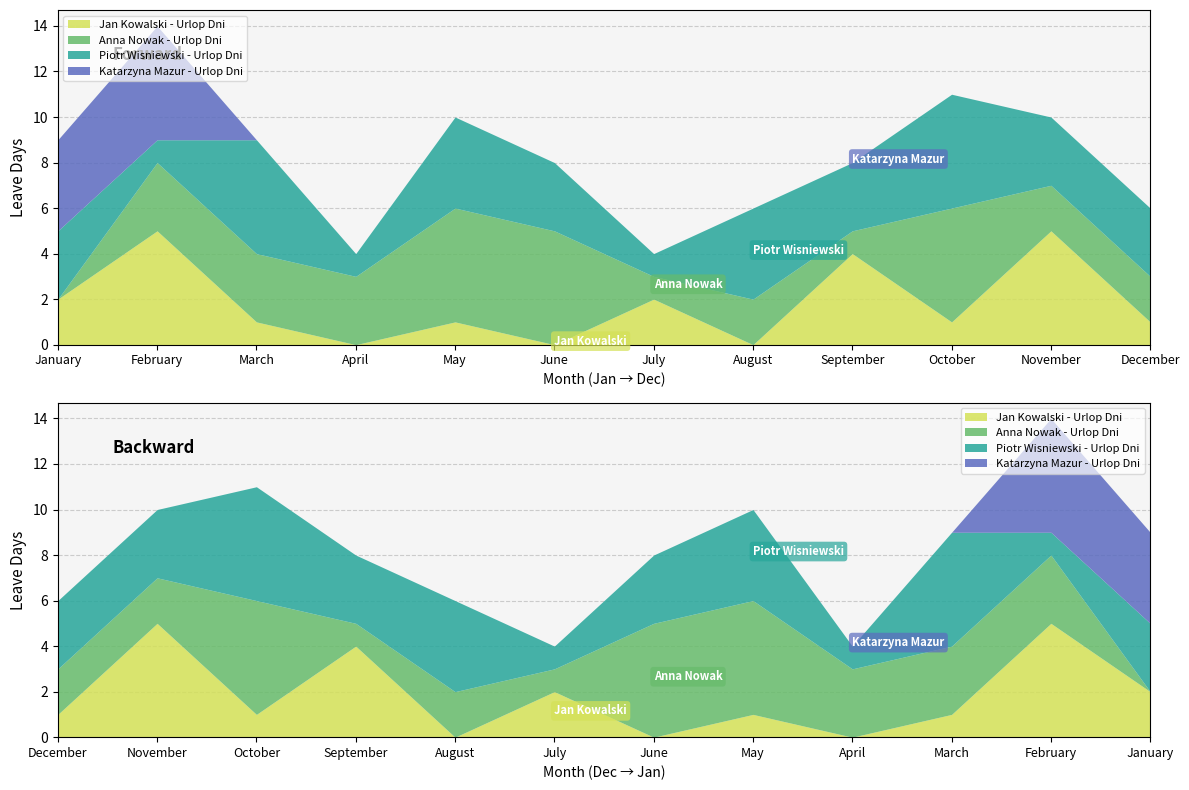

At how many categories does at least one series exceed 3?

9